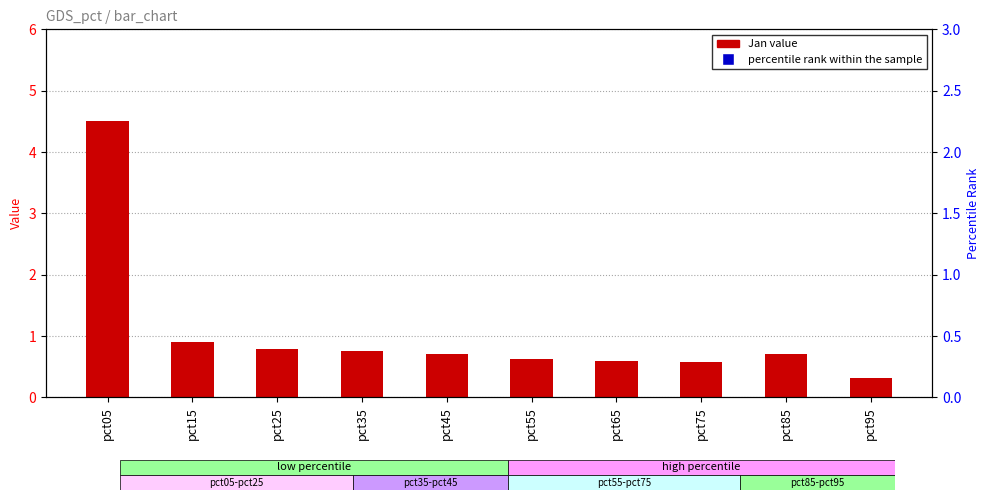

Which series has the largest Y range (max minus min)?

percentile rank within the sample